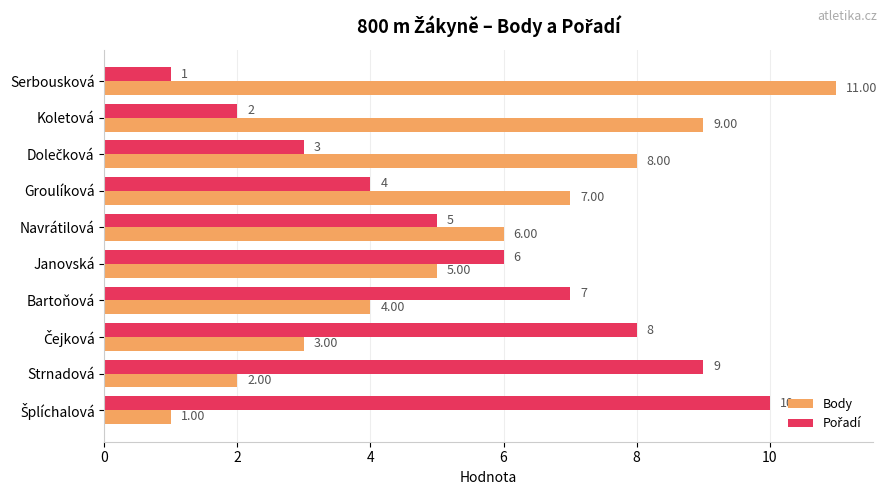

What is the difference between the maximum and minimum values in the Body series?

10